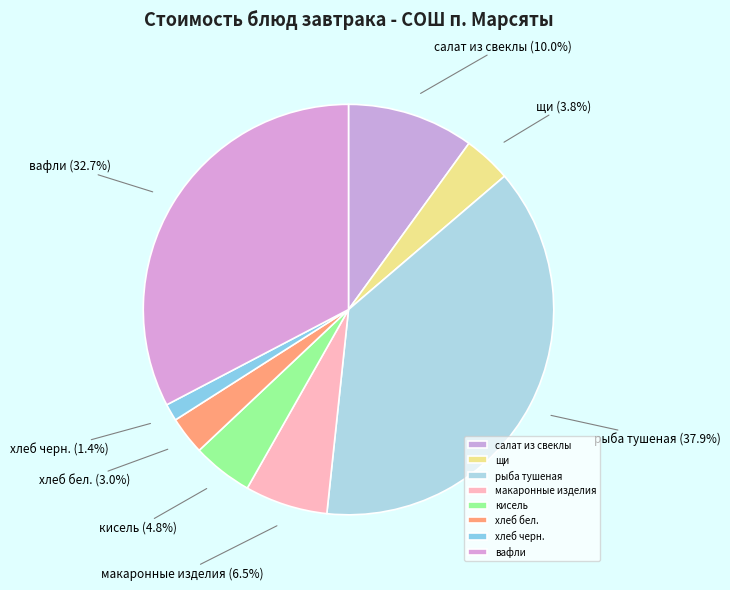

How many slices are in this pie chart?

8